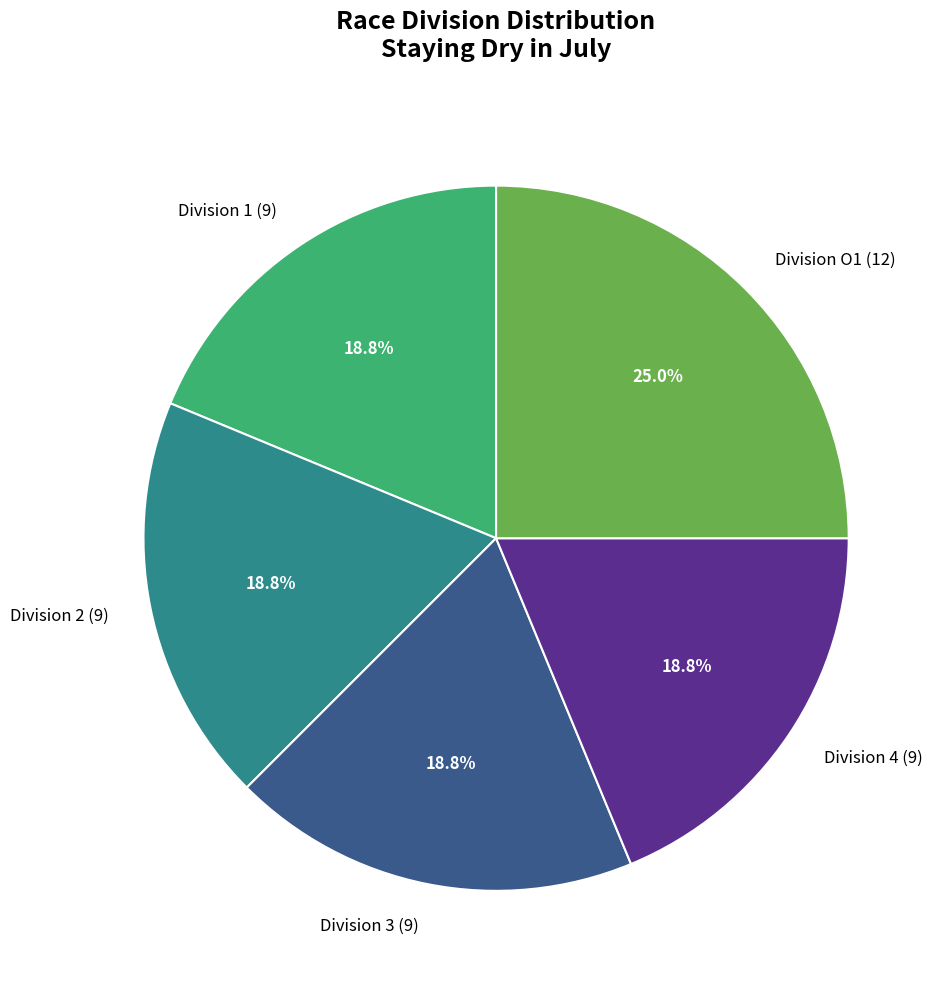

What is the largest slice in the pie chart?

Division O1 (12)